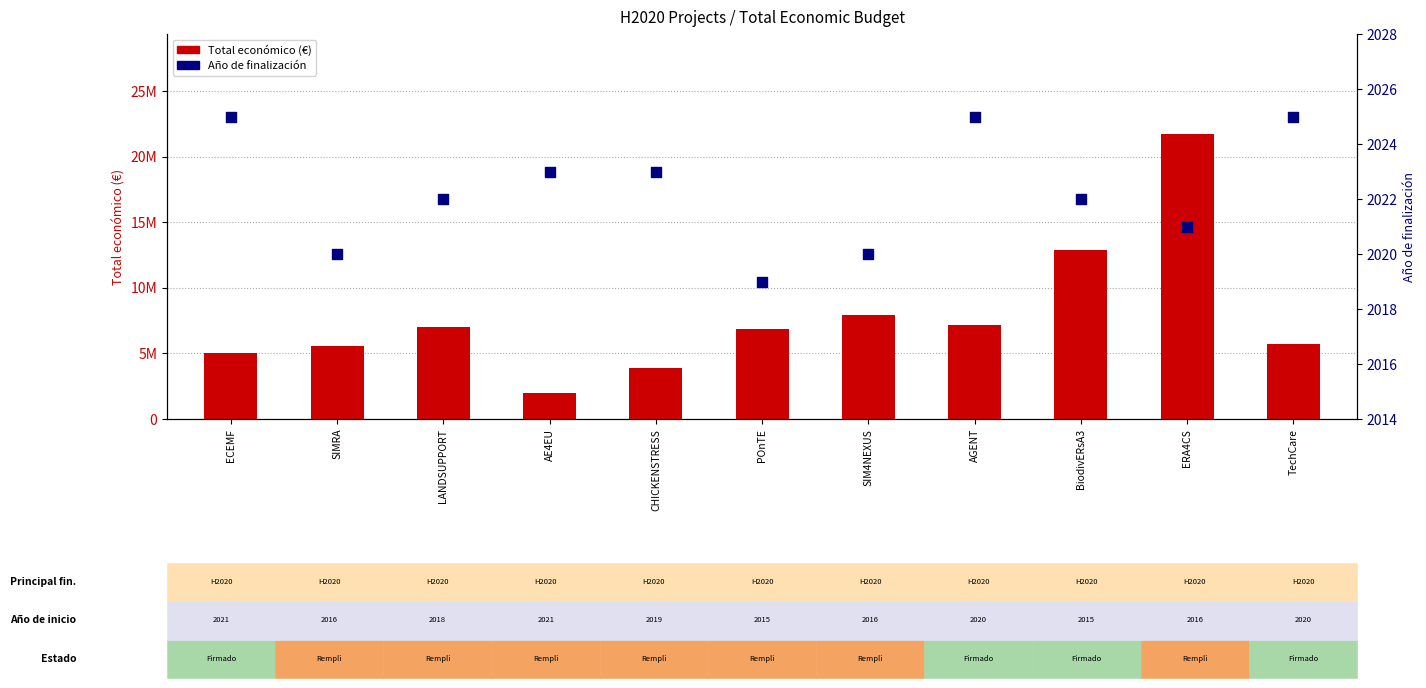

Is the value of Año de finalización at TechCare greater than the value of Total económico (€) at AE4EU?

No